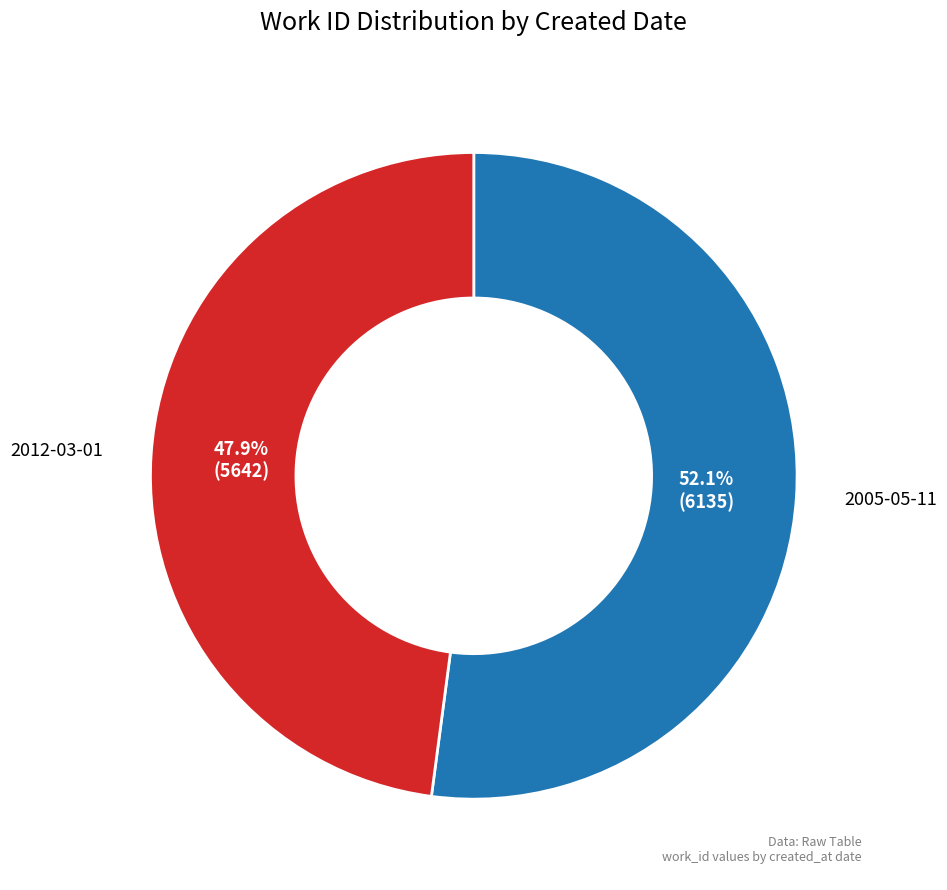

Does any single category account for the majority?

Yes